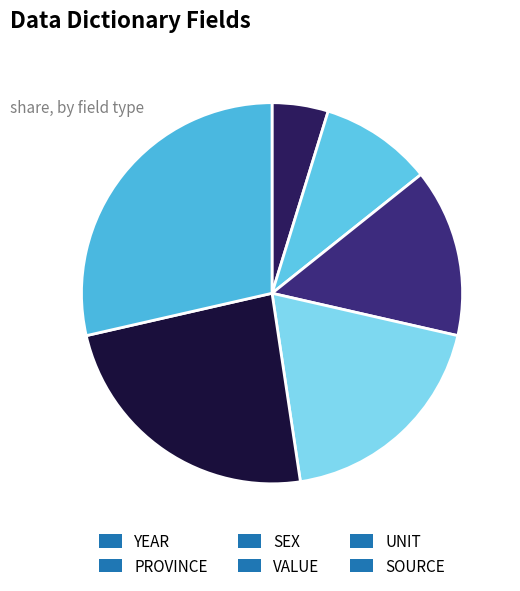

How many segments does this pie chart have?

6